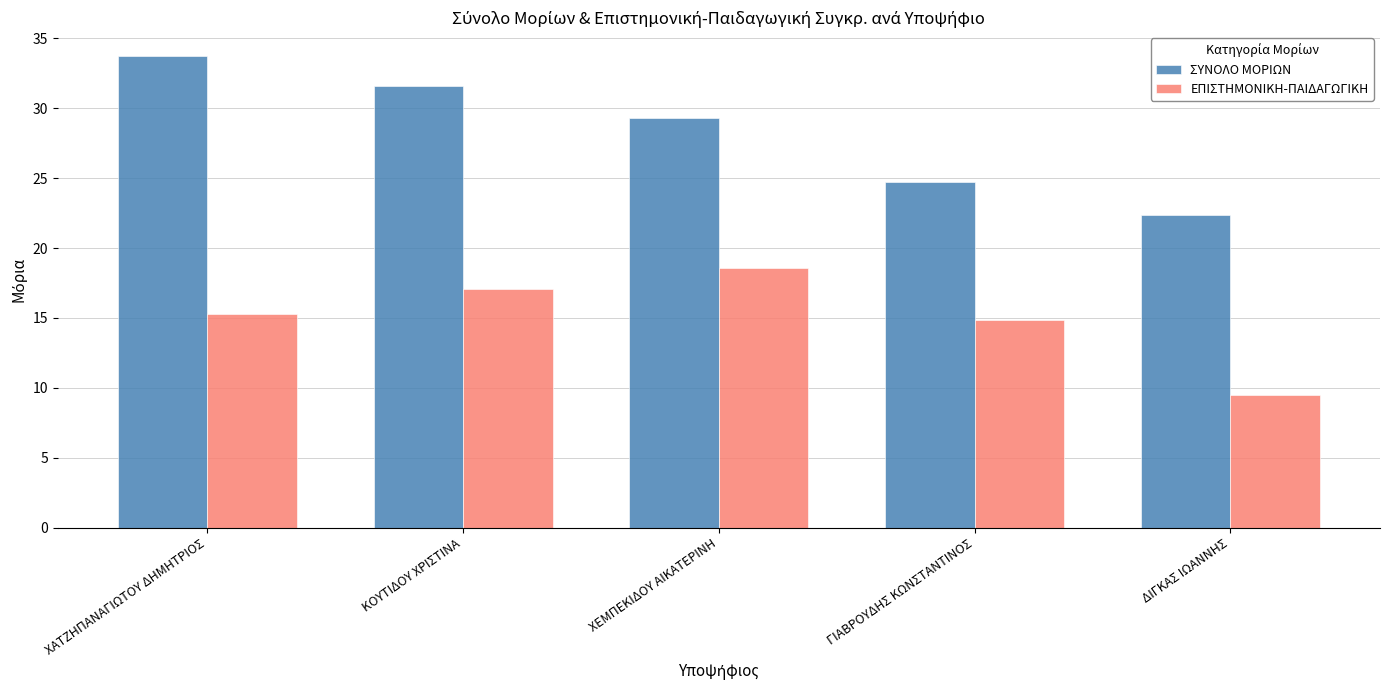

Is the value of ΕΠΙΣΤΗΜΟΝΙΚΗ-ΠΑΙΔΑΓΩΓΙΚΗ at ΓΙΑΒΡΟΥΔΗΣ ΚΩΝΣΤΑΝΤΙΝΟΣ greater than the value of ΣΥΝΟΛΟ ΜΟΡΙΩΝ at ΧΑΤΖΗΠΑΝΑΓΙΩΤΟΥ ΔΗΜΗΤΡΙΟΣ?

No